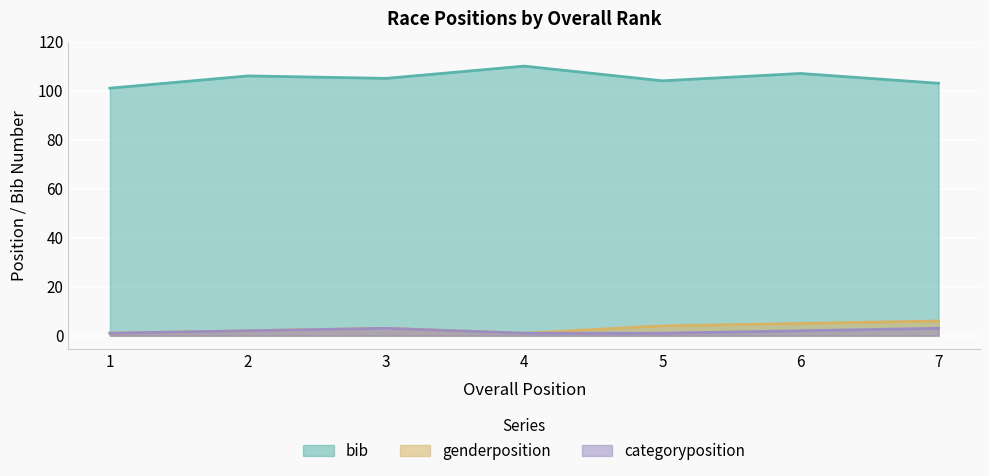

True or false: bib has more than 2 interior local peaks.

True